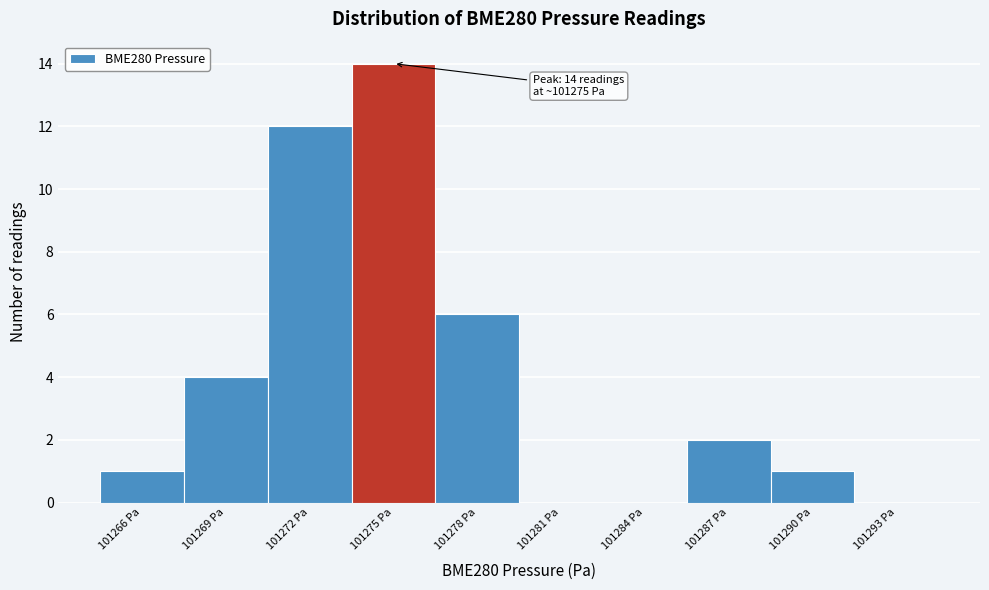

Reading left to right, extract all data points from this chart.

101266 Pa=1	101269 Pa=4	101272 Pa=12	101275 Pa=14	101278 Pa=6	101281 Pa=0	101284 Pa=0	101287 Pa=2	101290 Pa=1	101293 Pa=0